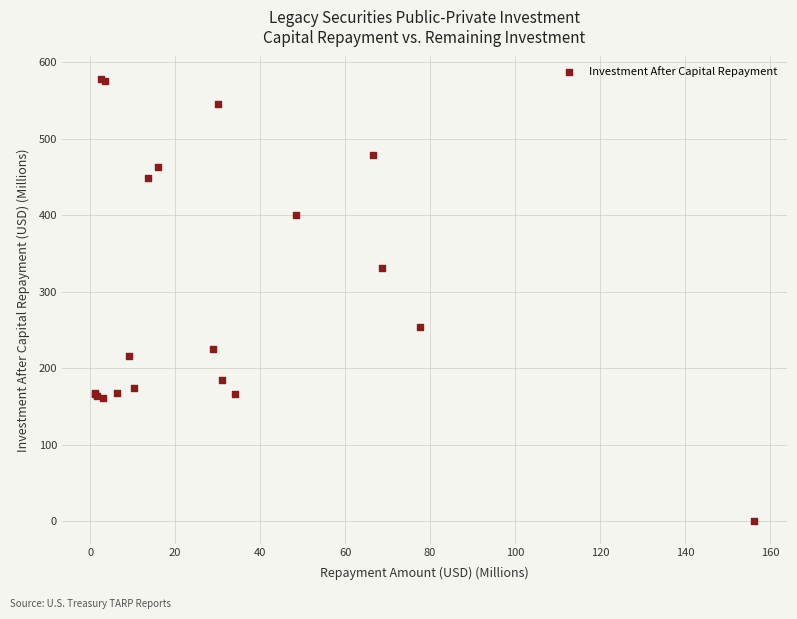

What Y value in the scatter plot is closest to 289?

254.0